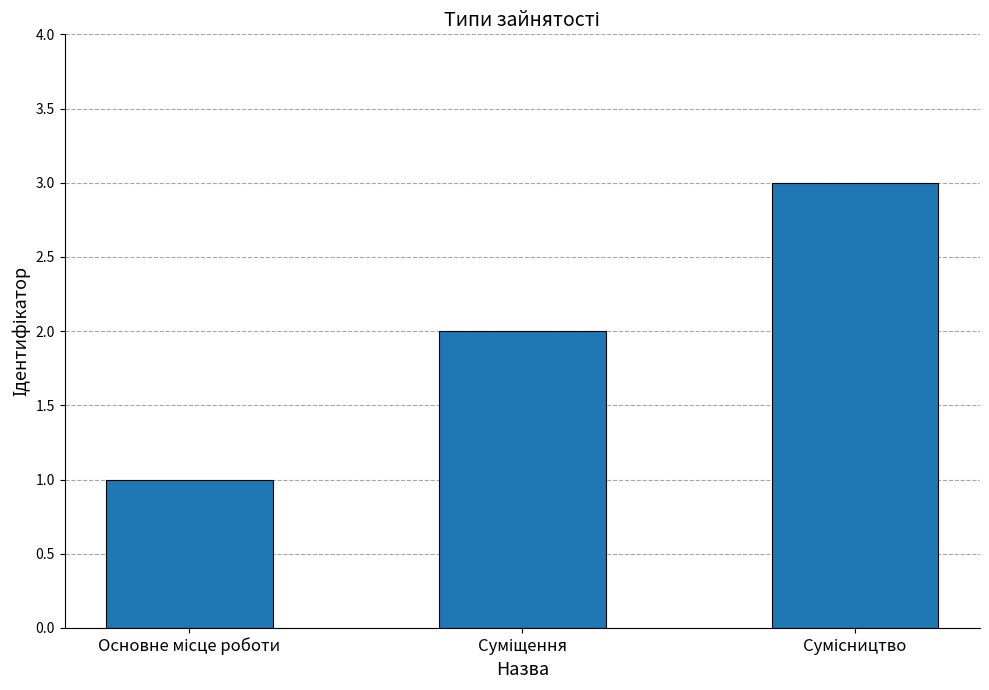

What is the sum of all values?

6